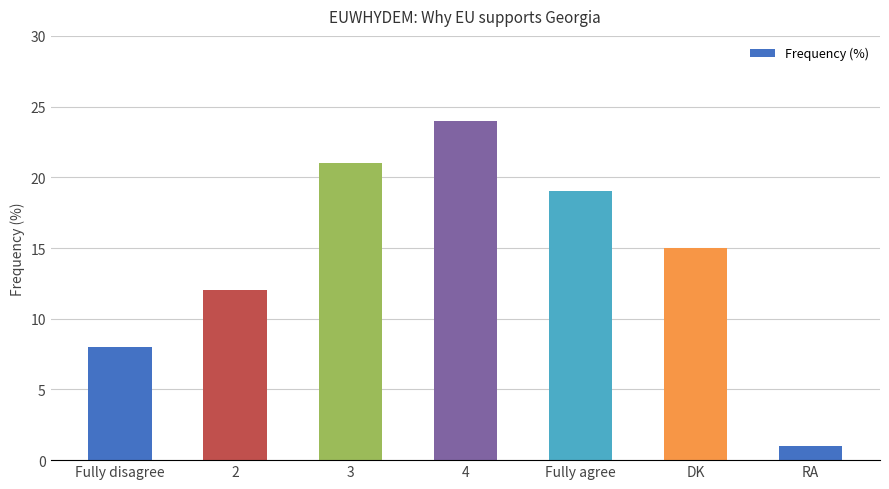

At which label does the data first exceed 15?

3